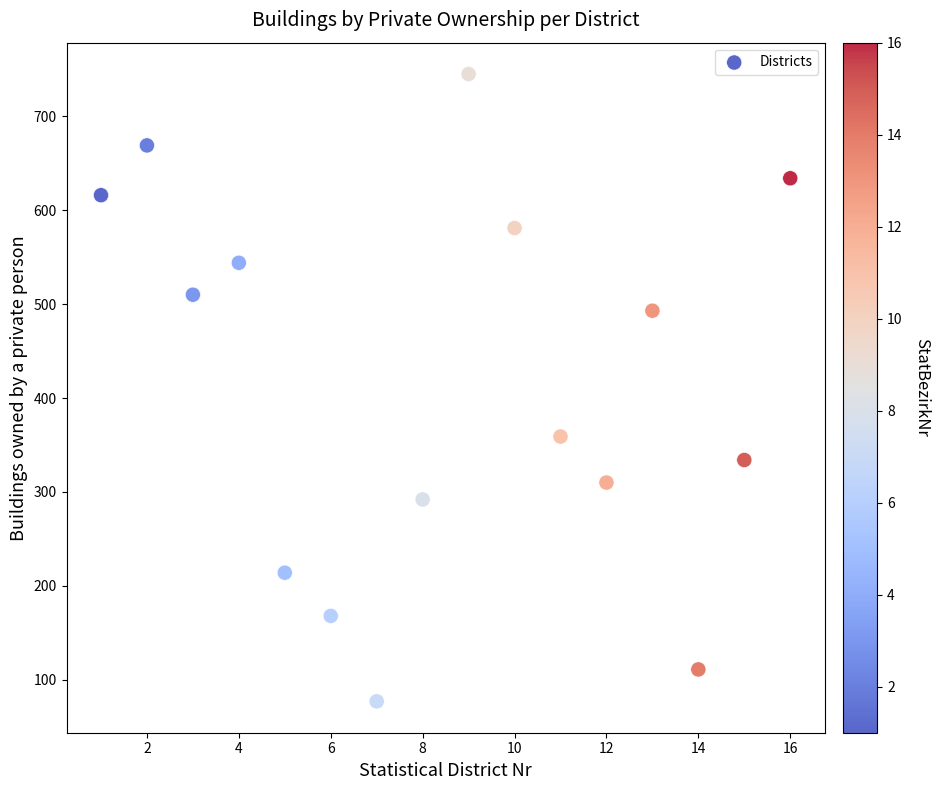

What Y value in the scatter plot is closest to 411?

359